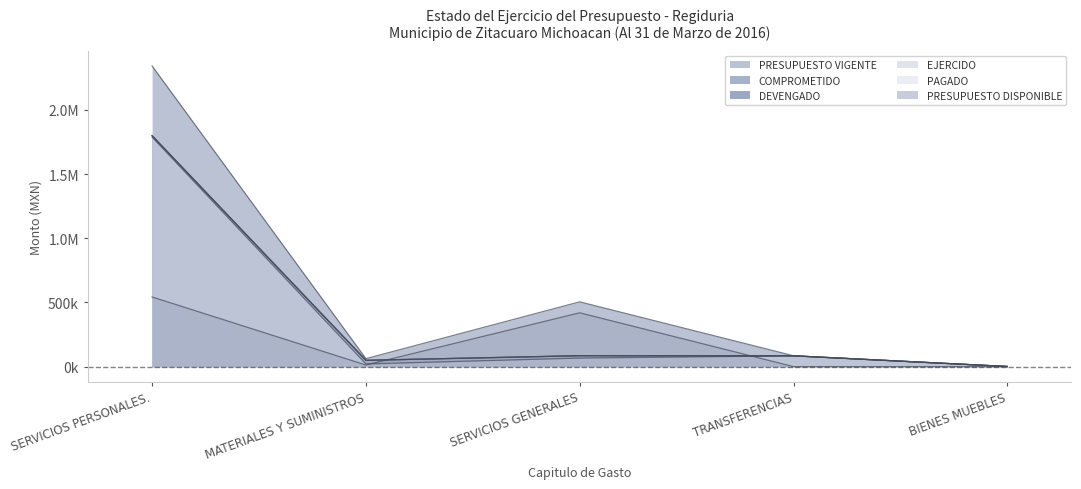

Where is DEVENGADO nearest to the value 900006?

SERVICIOS GENERALES